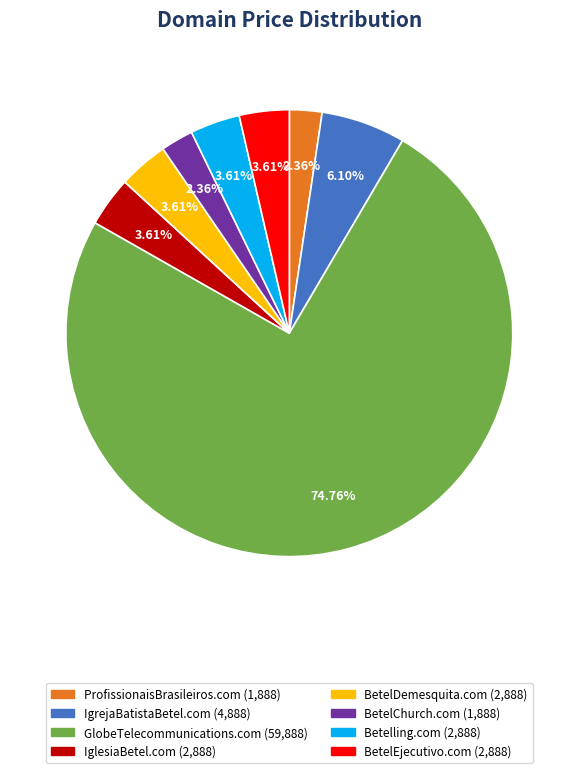

Is the sum of BetelDemesquita.com and Betelling.com greater than half?

No